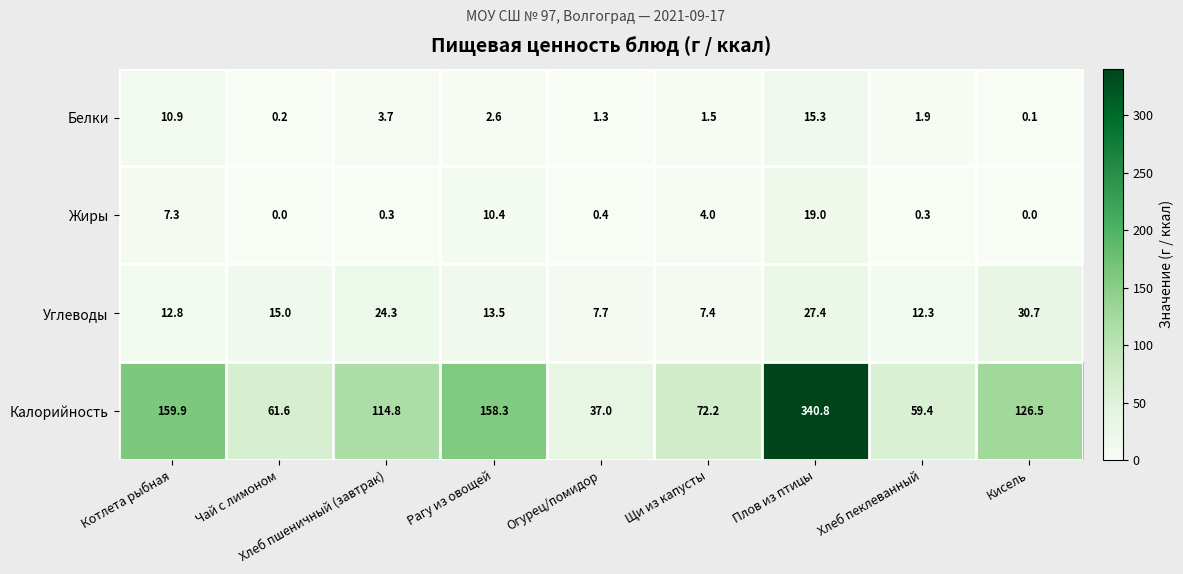

Rank the series at Огурец/помидор from highest to lowest value.

Калорийность, Углеводы, Белки, Жиры